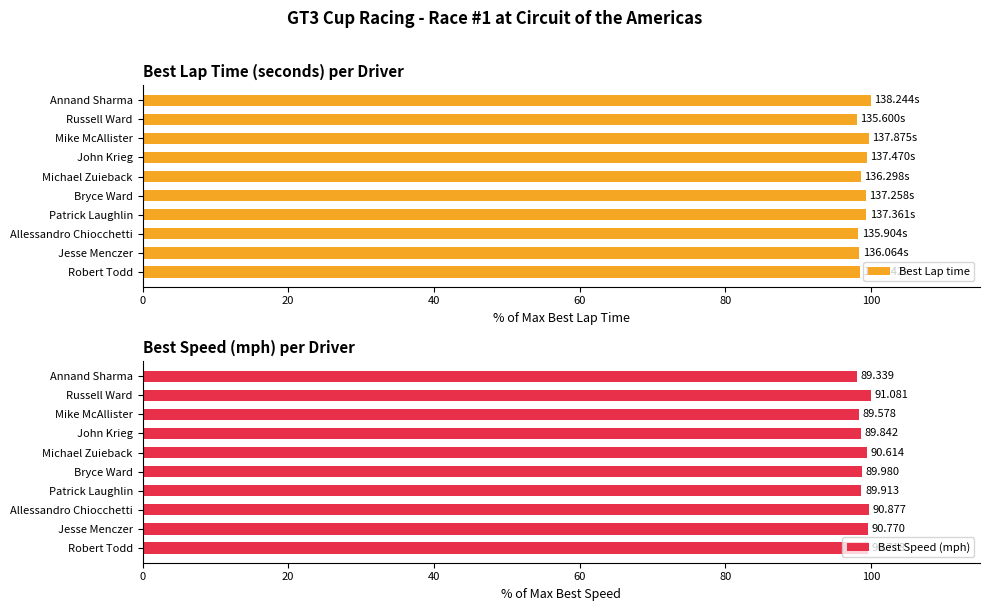

How many bars are there in total?

20